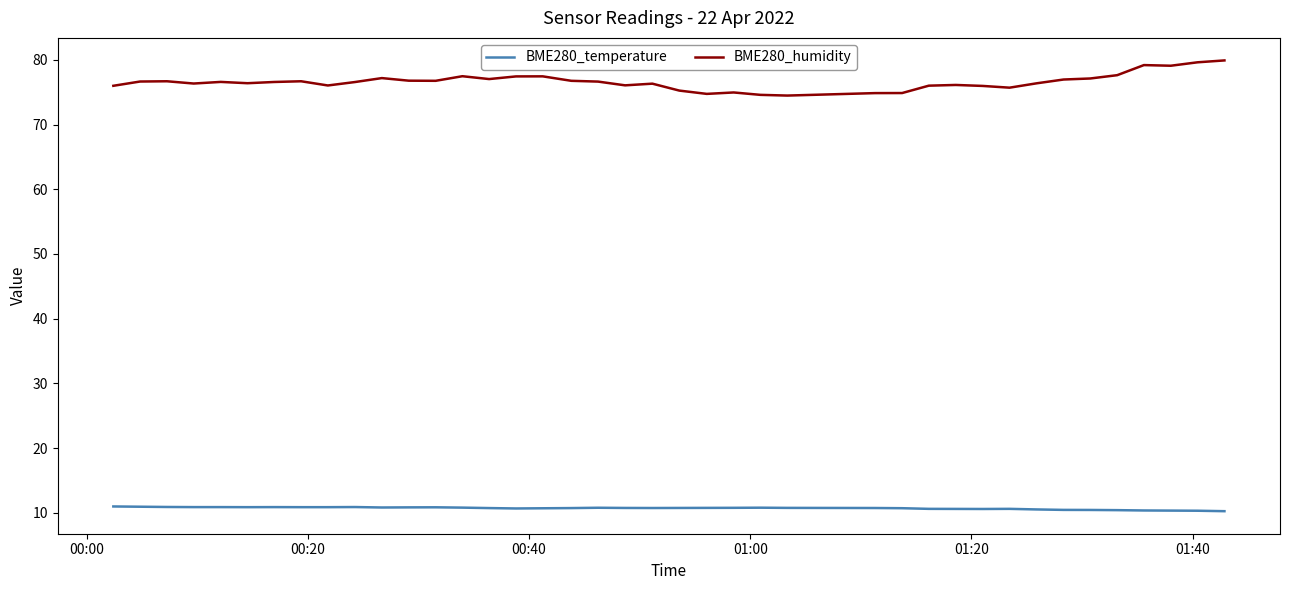

True or false: BME280_humidity and BME280_temperature intersect in this chart.

False